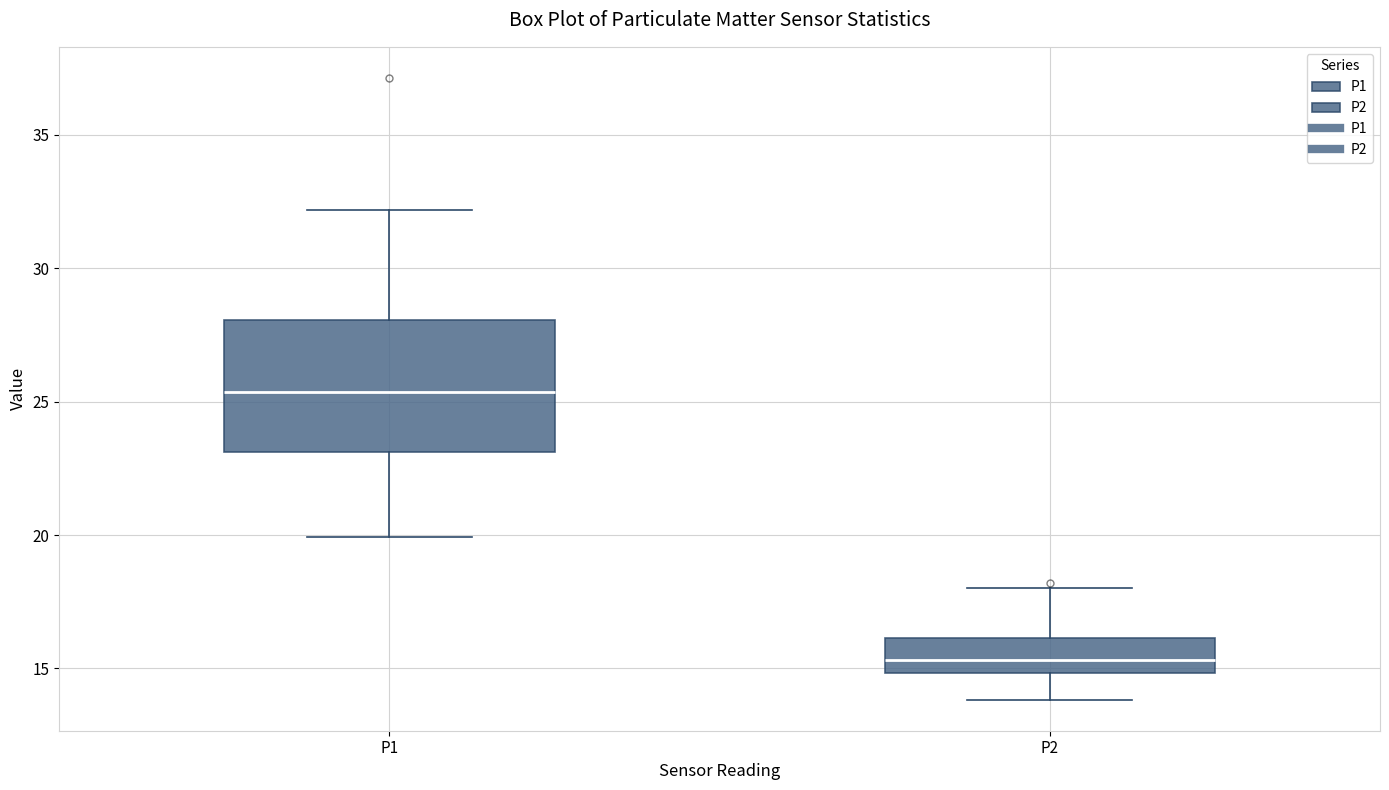

Comparing the boxes themselves (not the whiskers), which one is the tallest?

P1